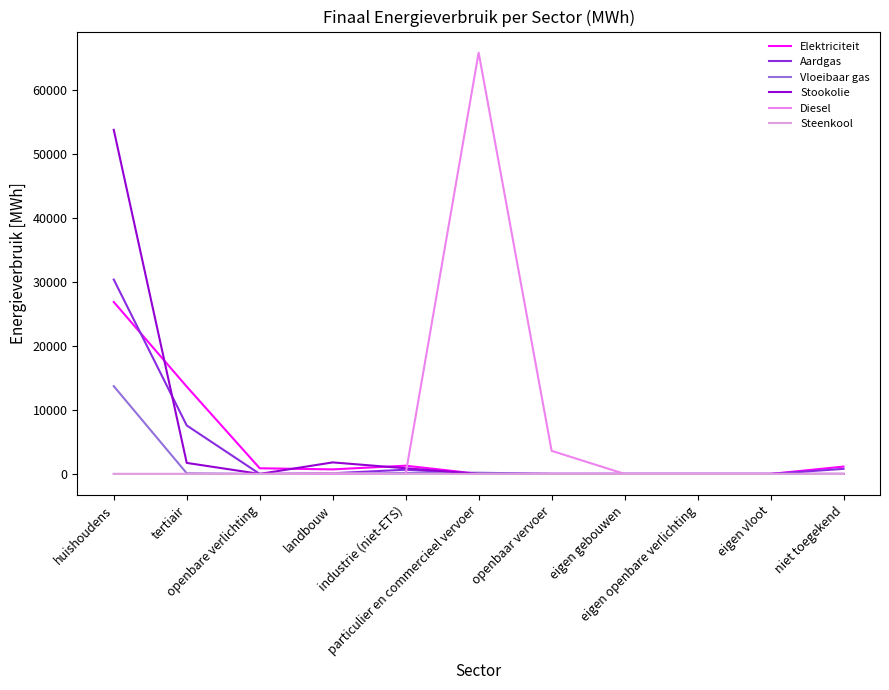

True or false: Stookolie and Steenkool intersect in this chart.

False